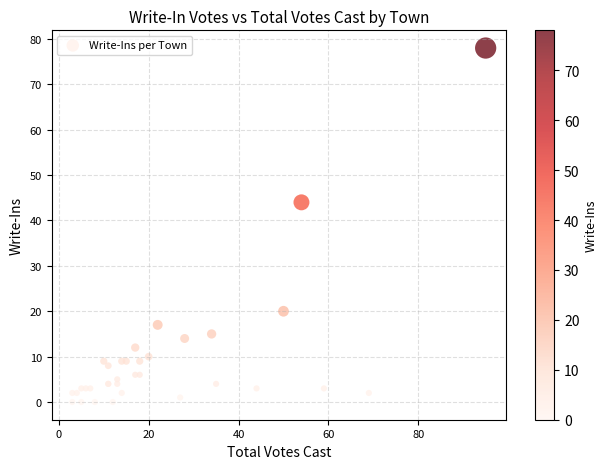

What Y value in the scatter plot is closest to 39?

44